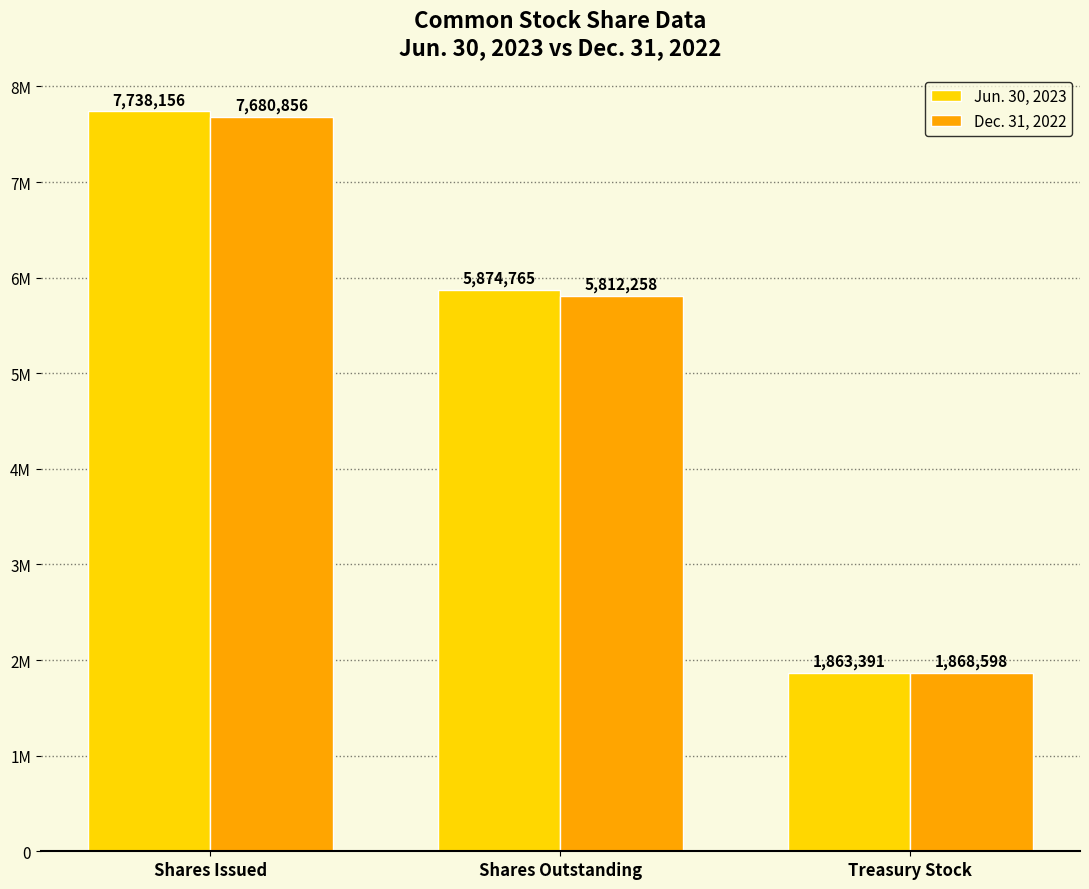

At which category is the sum across all series the highest?

Shares Issued